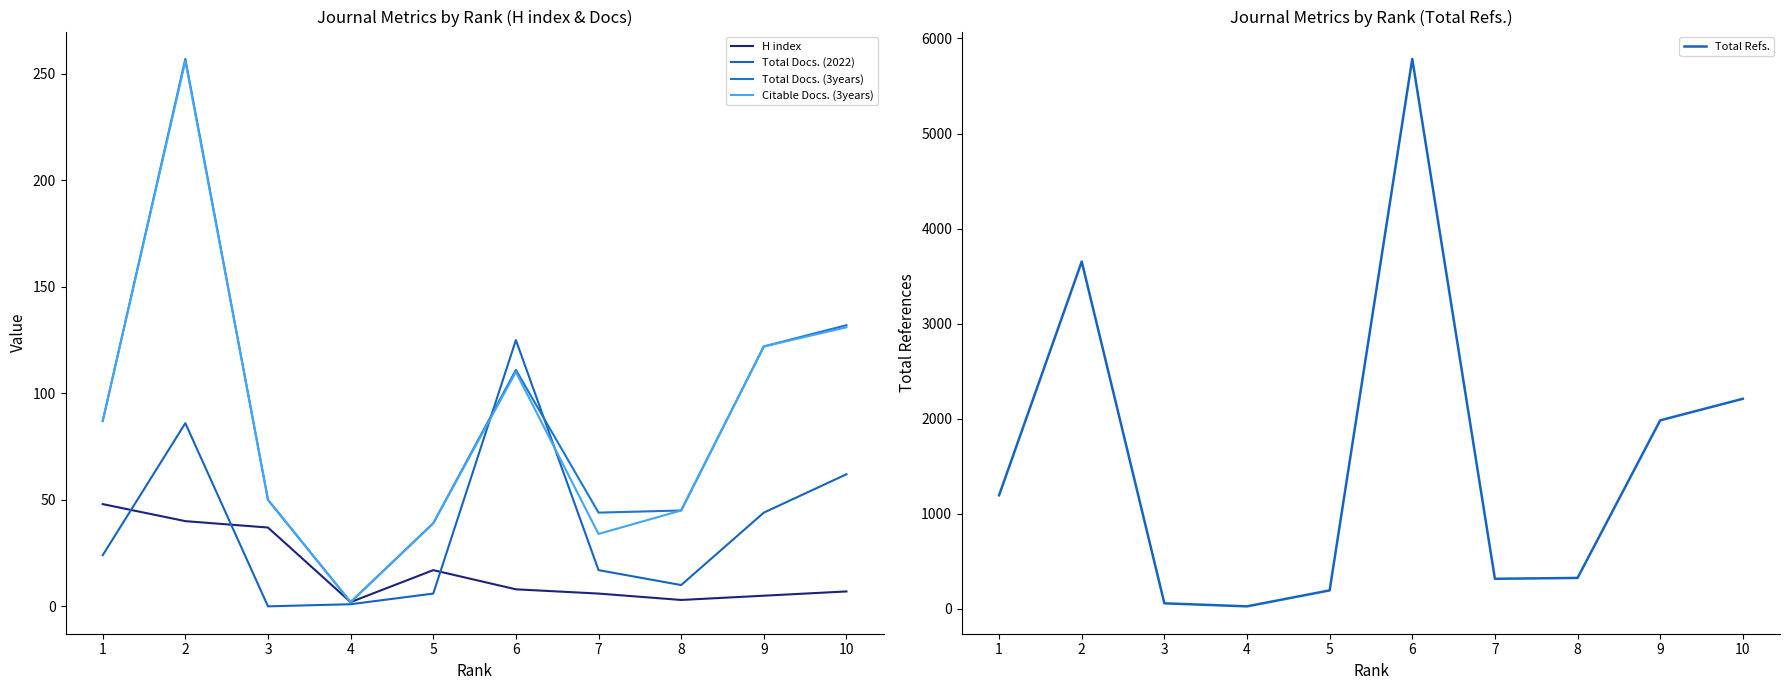

Which series has the largest total across all categories?

Total Refs.